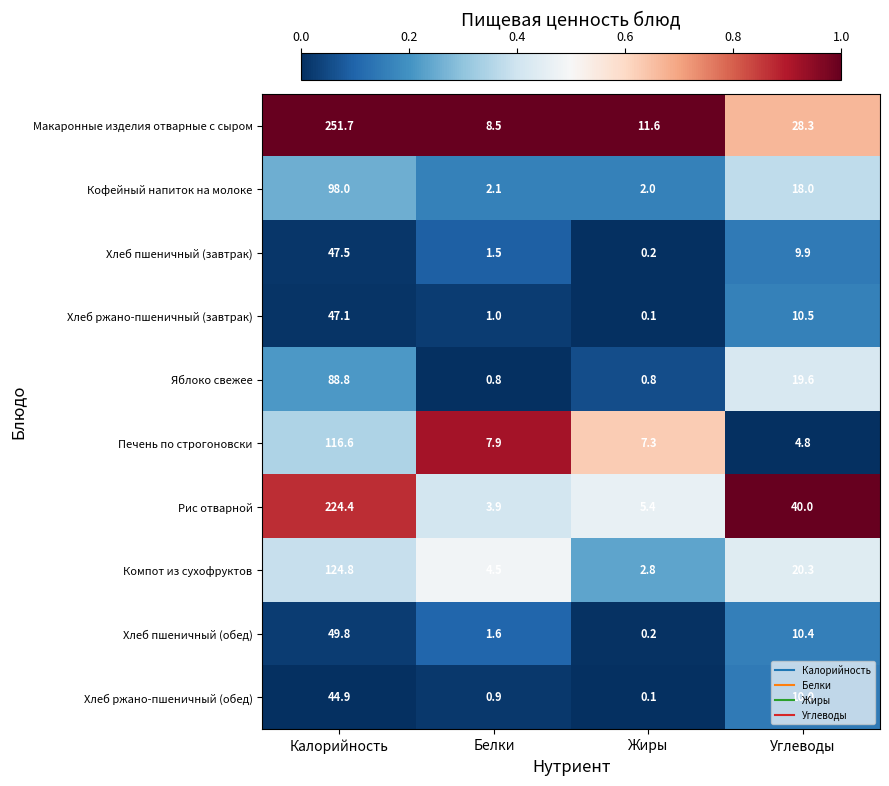

Which series has the largest total across all categories?

Макаронные изделия отварные с сыром